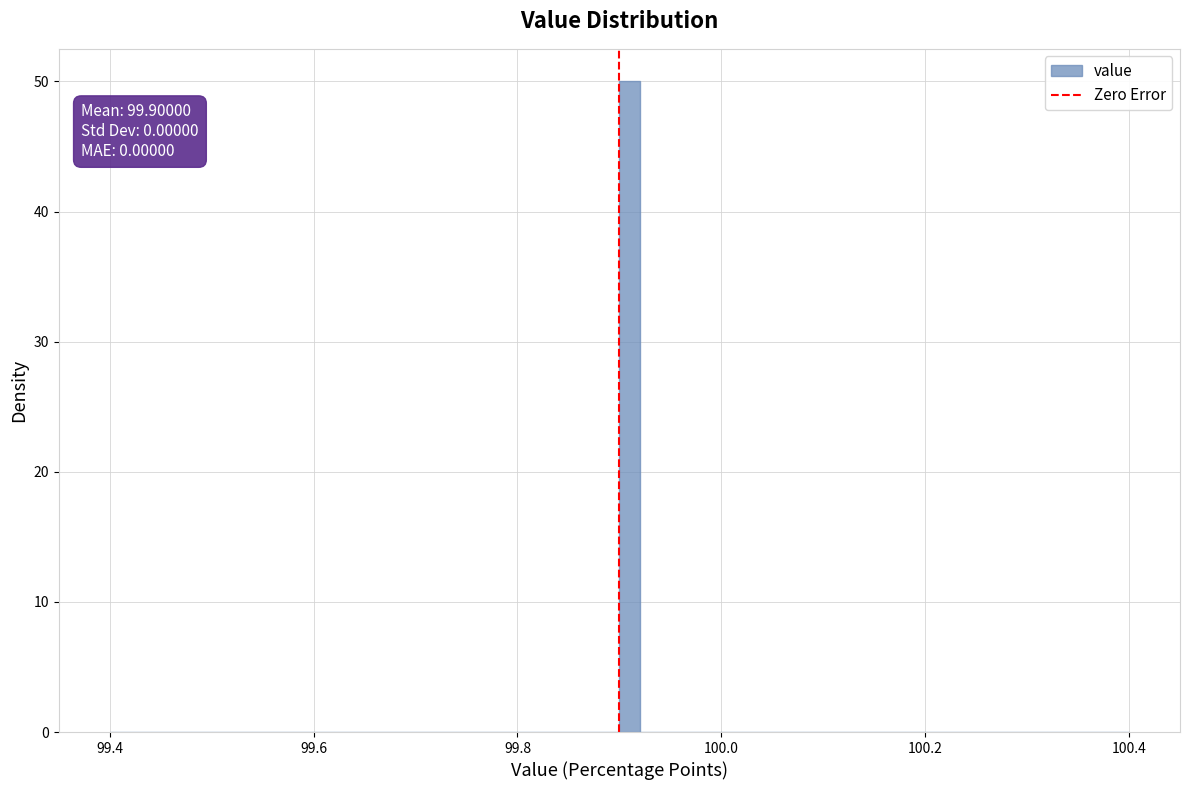

Around what value on the x-axis is the tallest bar? Give the approximate position of its centre, as read against the axis.

99.92